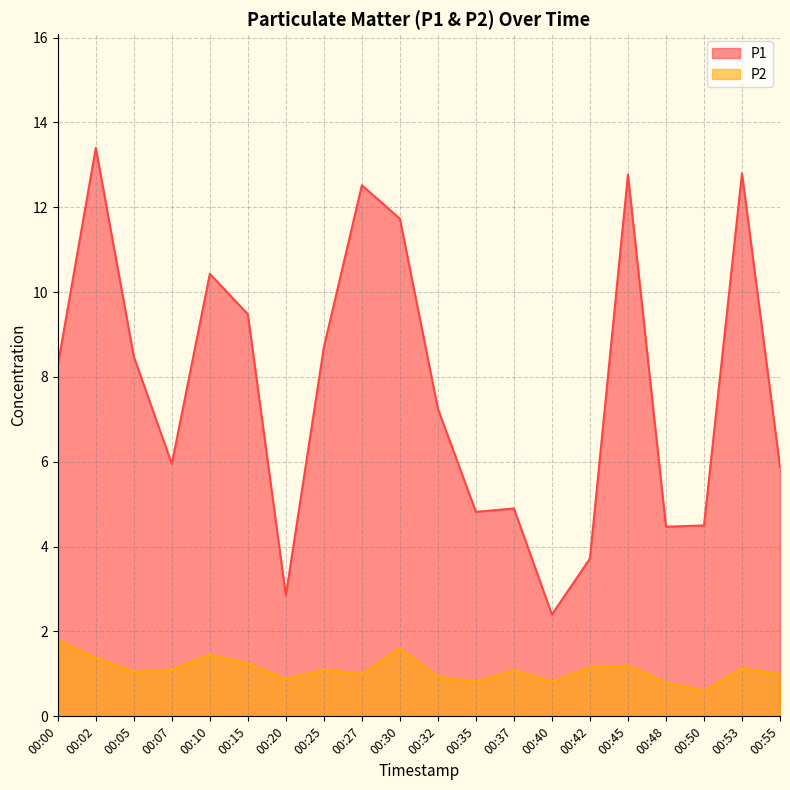

At which category is the sum across all series the highest?

00:02